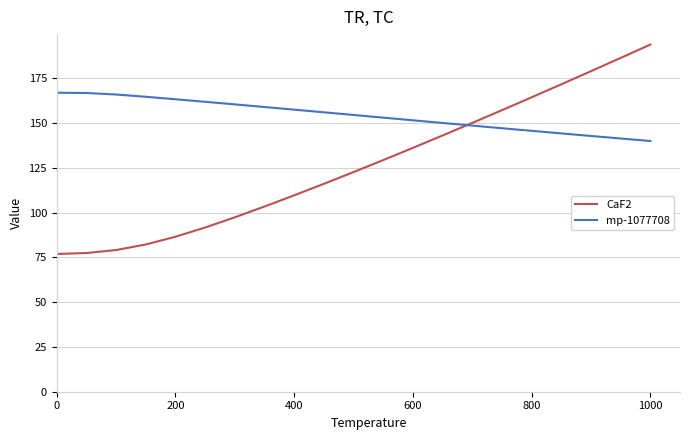

What is the smallest value displayed?

76.9